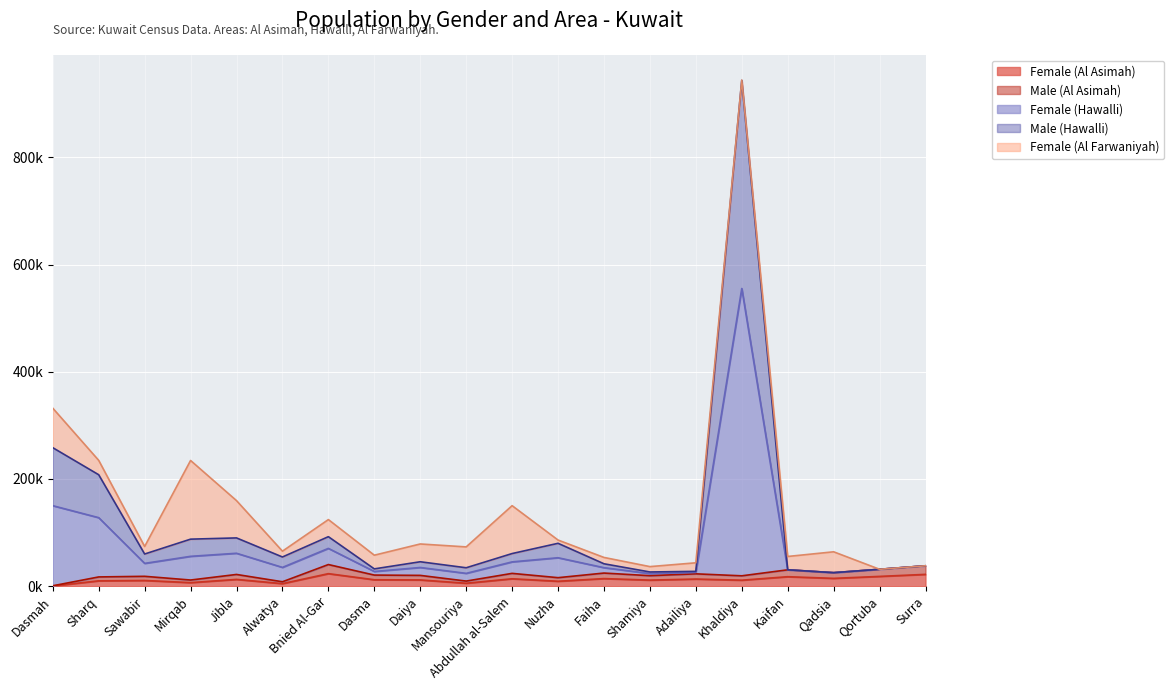

What is the average value of the Female (Al Asimah) series?

12.2